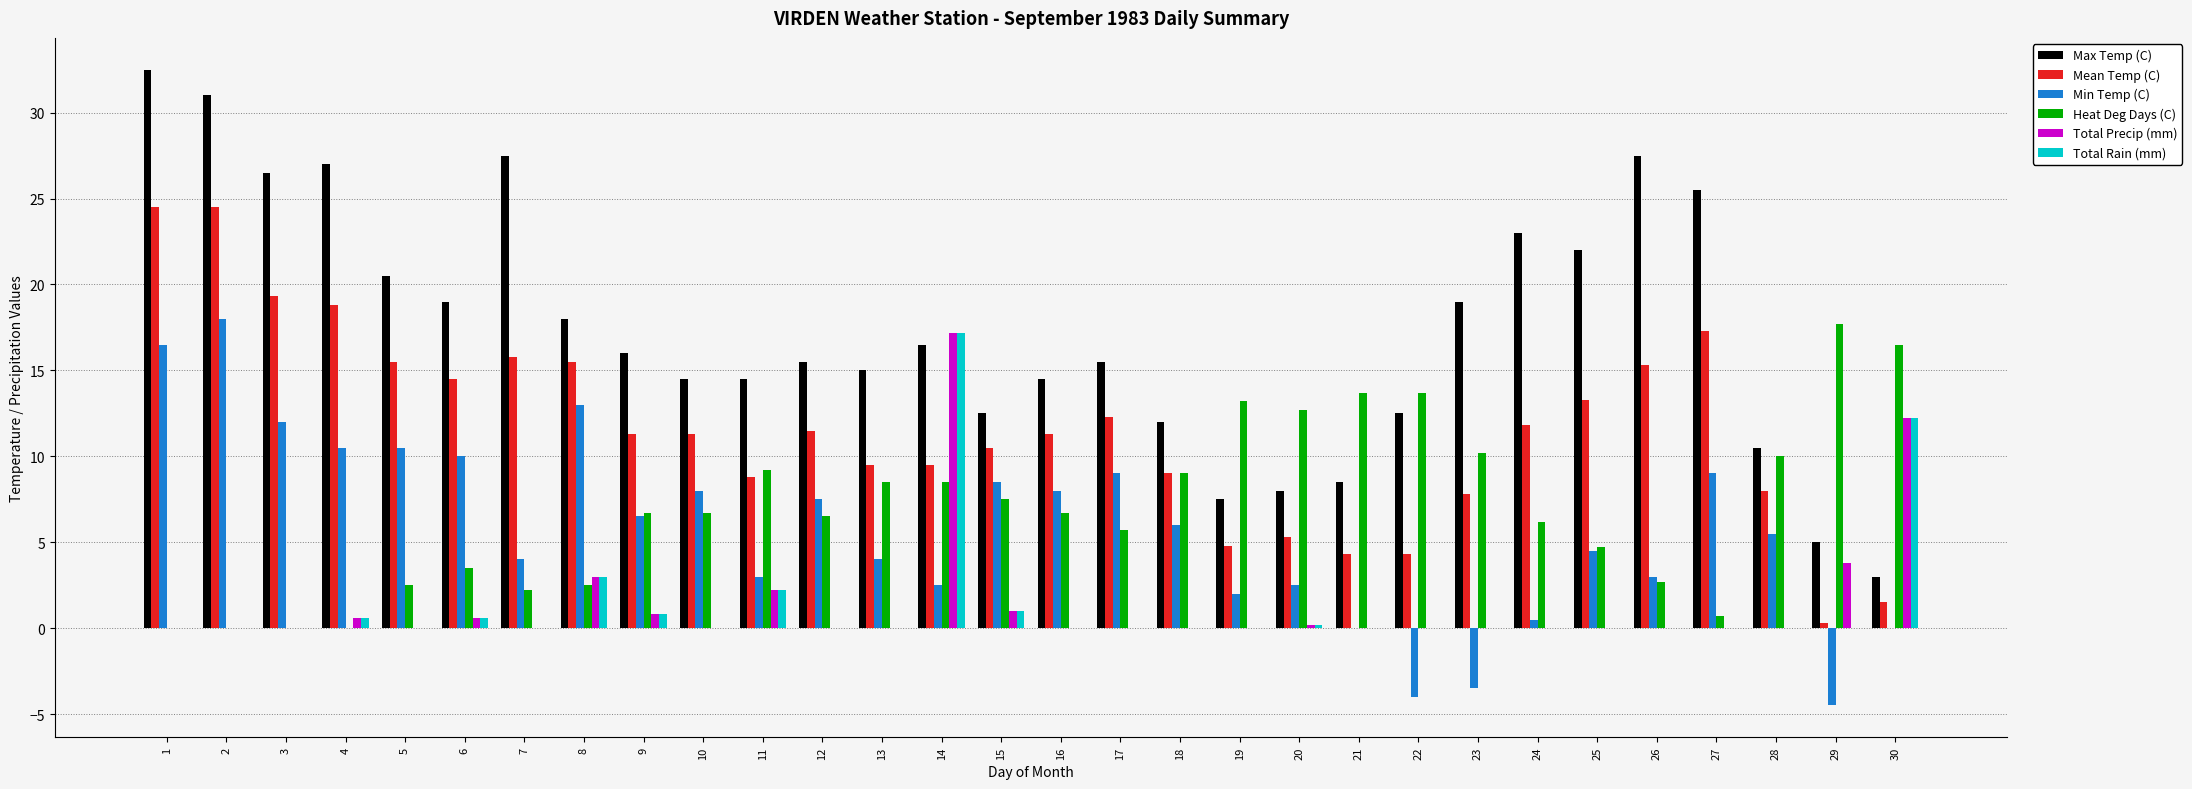

How many groups of bars are there?

30